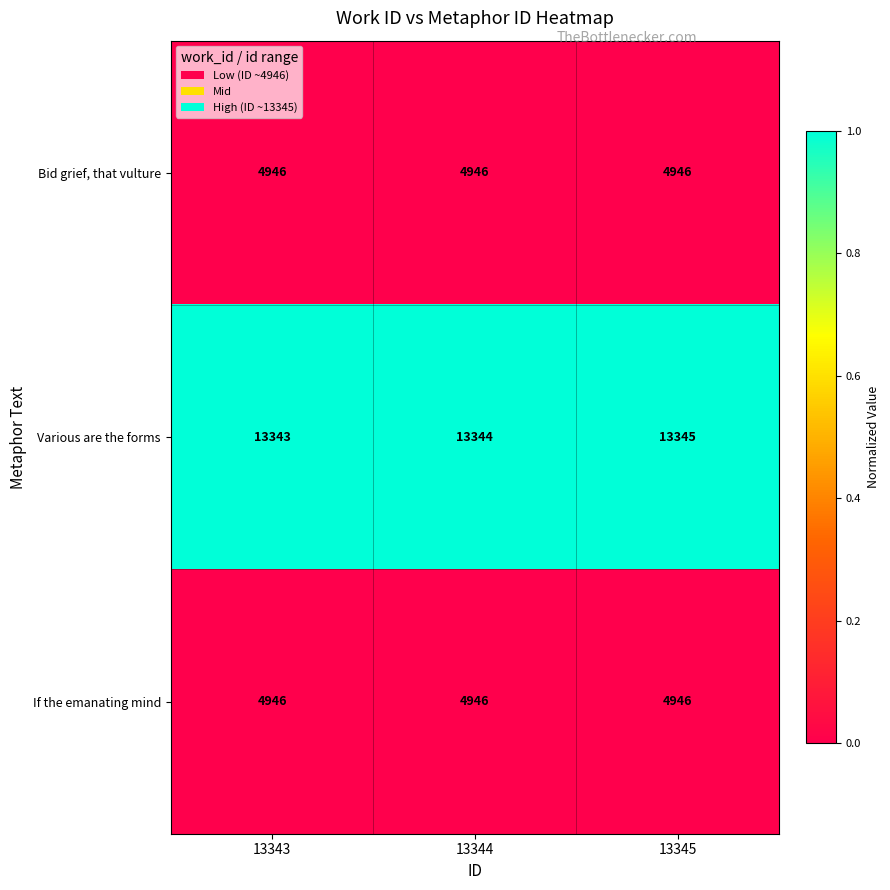

At which category is the sum across all series the highest?

13345